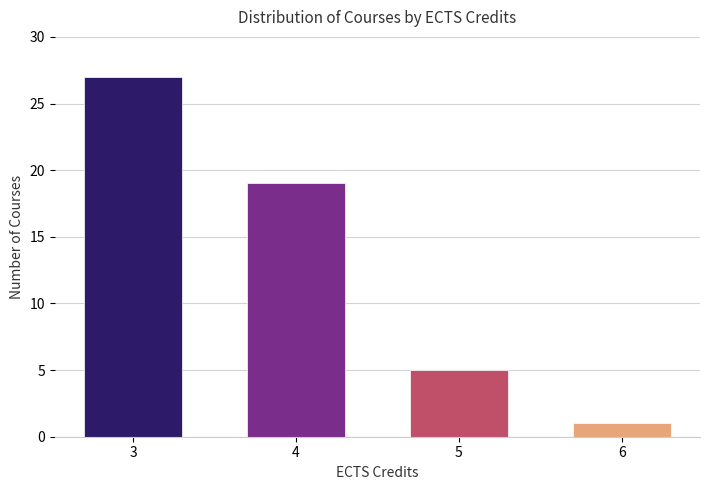

Reading left to right, list all the values displayed in this chart.

27	19	5	1